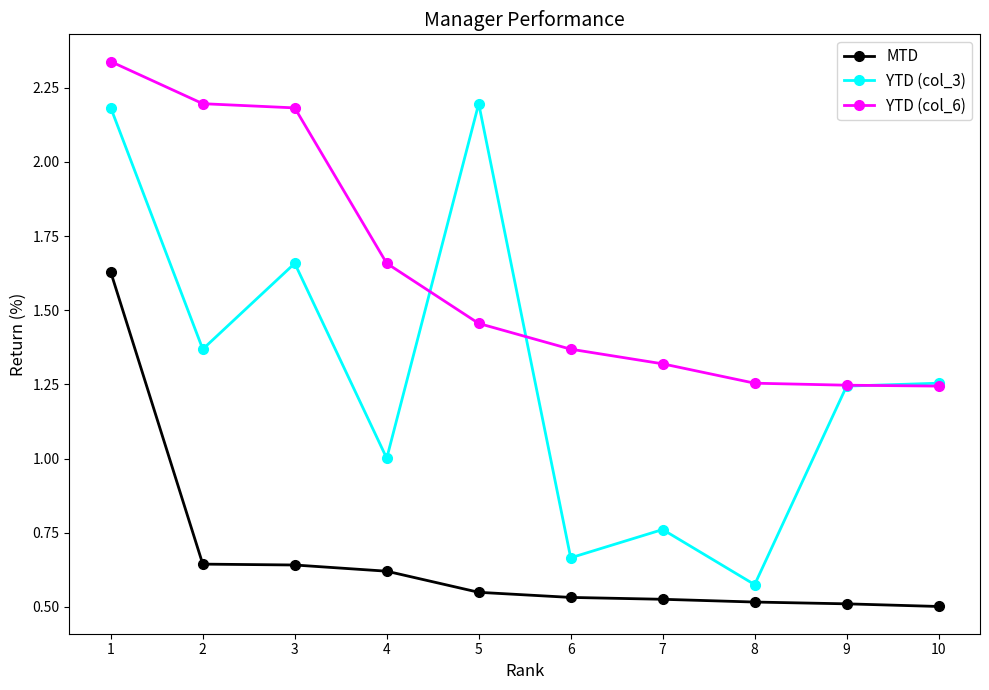

What is the value of the YTD (col_3) point at the 5th from the left?

2.2